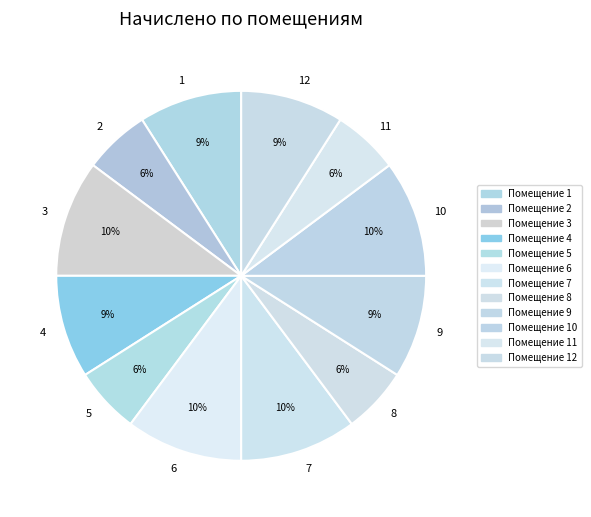

To the nearest percent, what is the difference between the 4 and 11 slice percentages?

3%